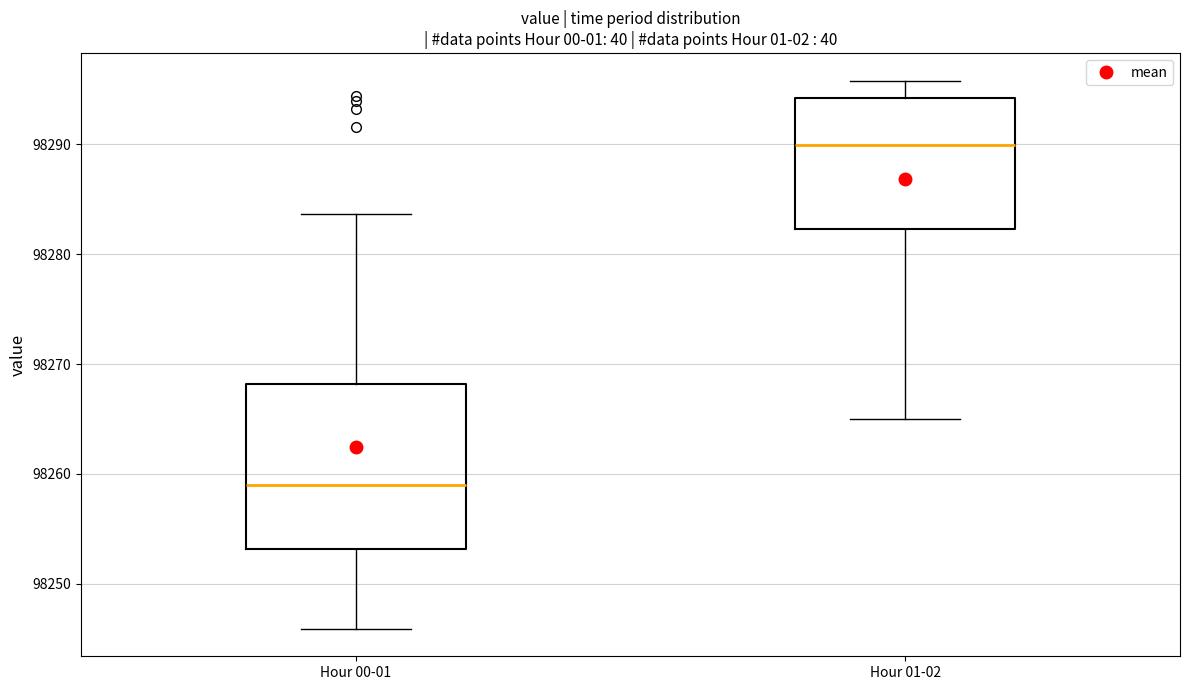

Which box's median line is the highest?

Hour 01-02